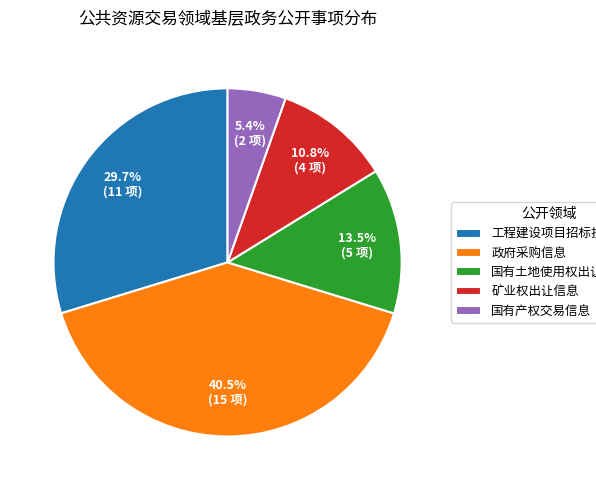

Which slice is the largest?

政府采购信息